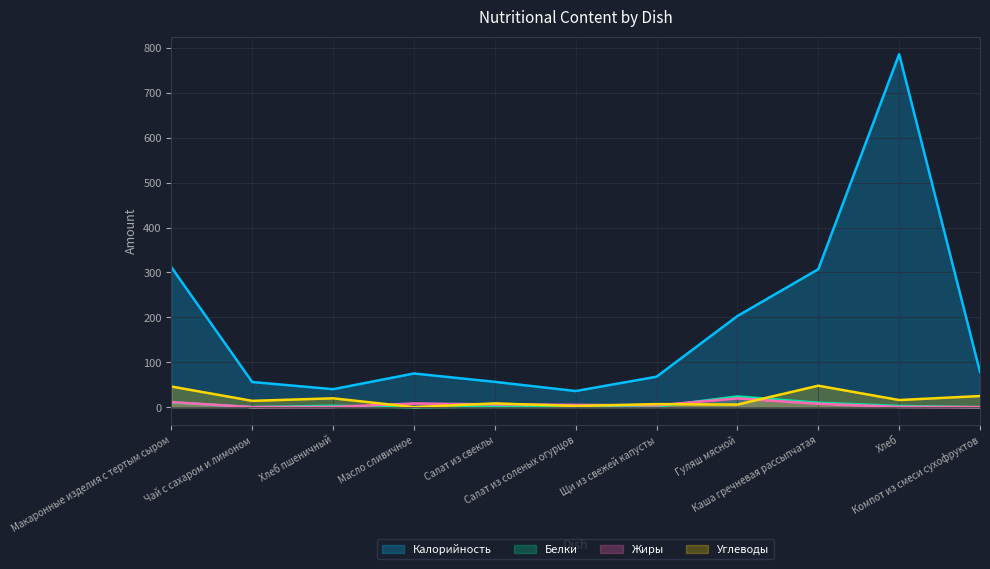

What is the spread (max minus min) of values at Гуляш мясной?

197.3